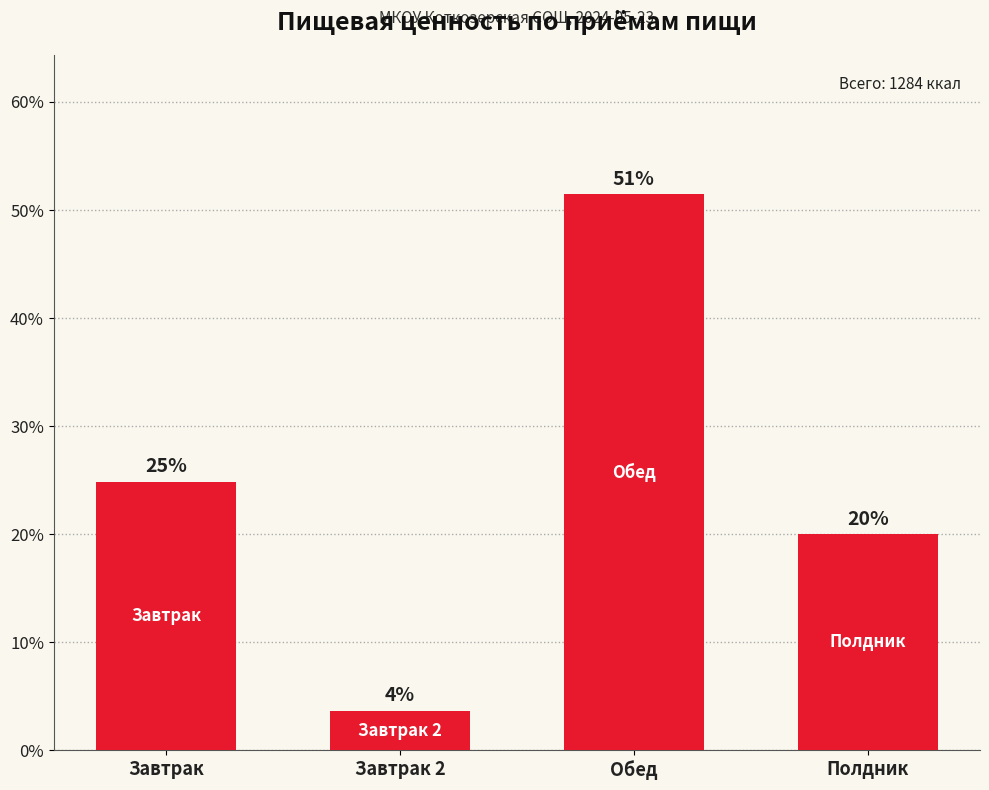

Reading left to right, list all the values displayed in this chart.

24.8	3.7	51.5	20.0